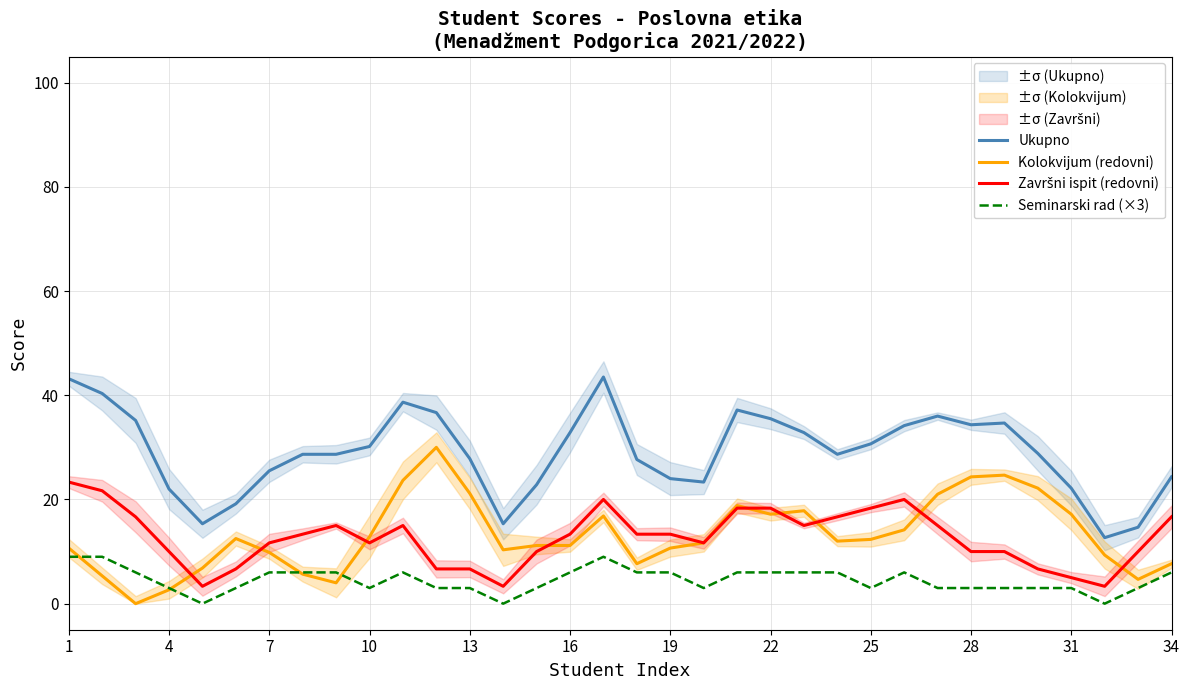

At which label does Završni ispit (redovni) reach its peak?

1